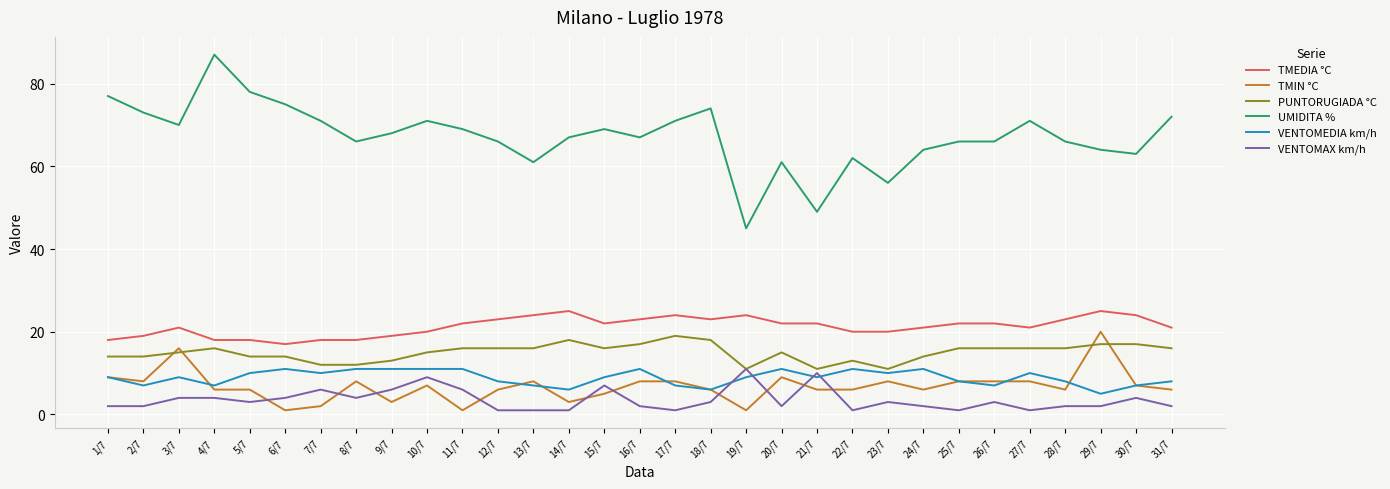

How many lines are shown in the chart?

6